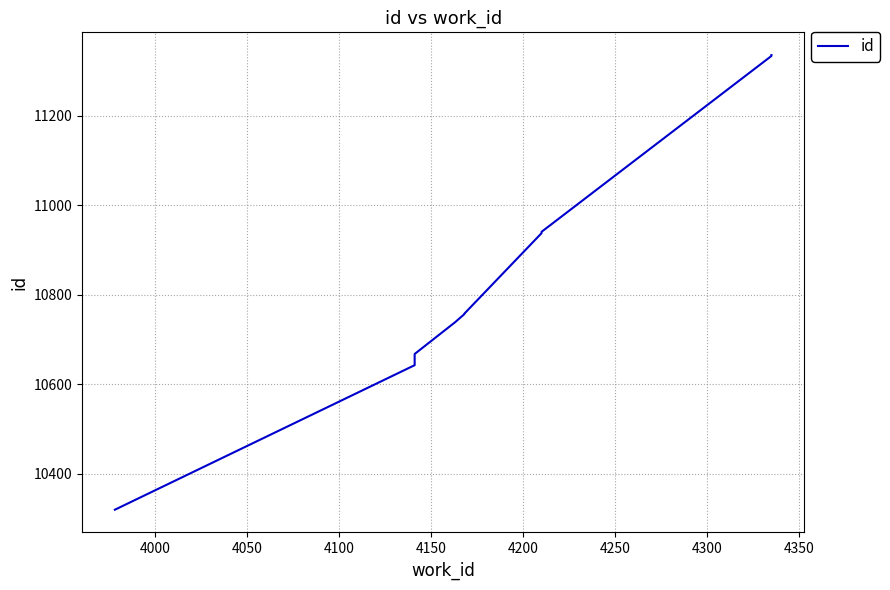

At which label is the value closest to 10828?

4200